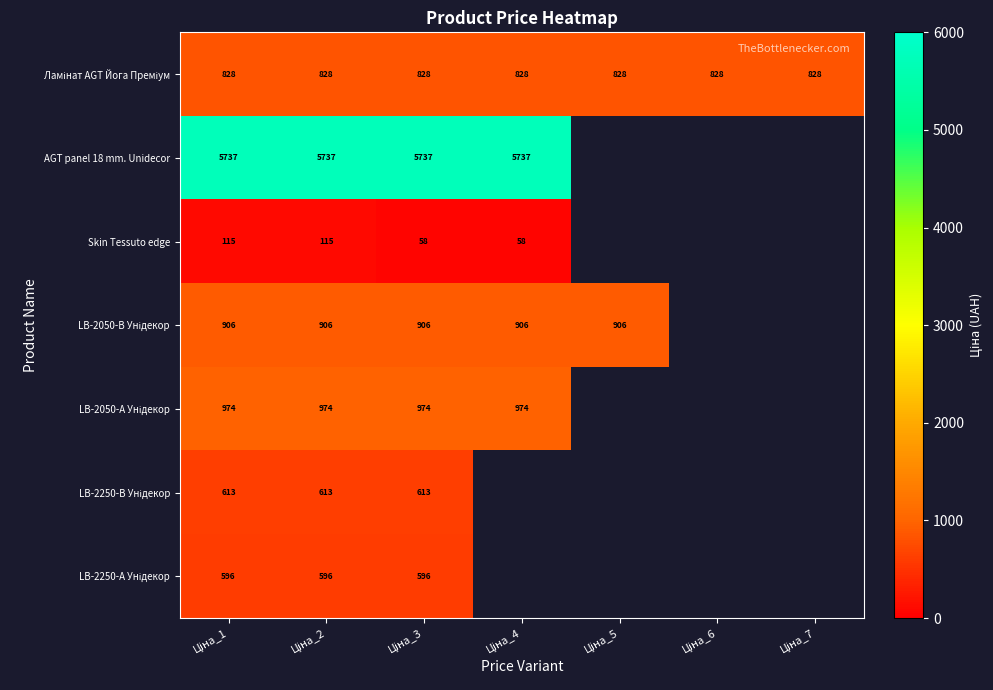

Rank the categories by LB-2250-В Унідекор value from highest to lowest.

Ціна_1, Ціна_2, Ціна_3, Ціна_4, Ціна_5, Ціна_6, Ціна_7